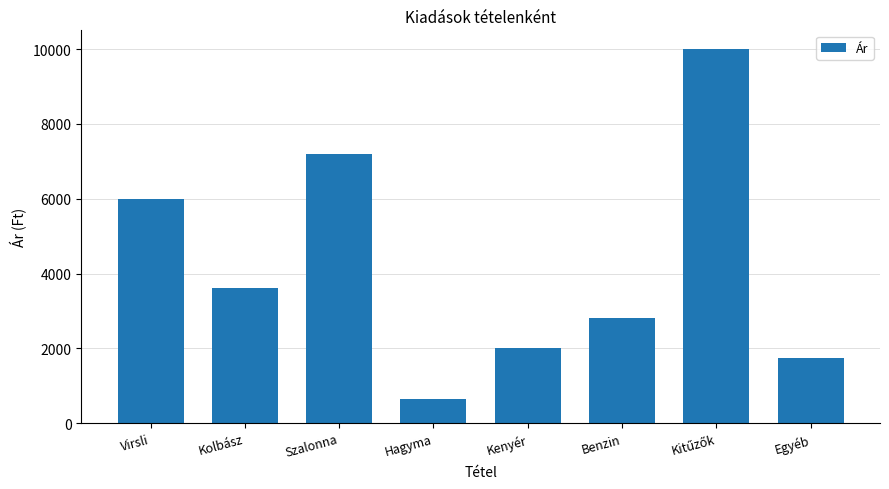

What is the value of the 8th bar from the left?

1750